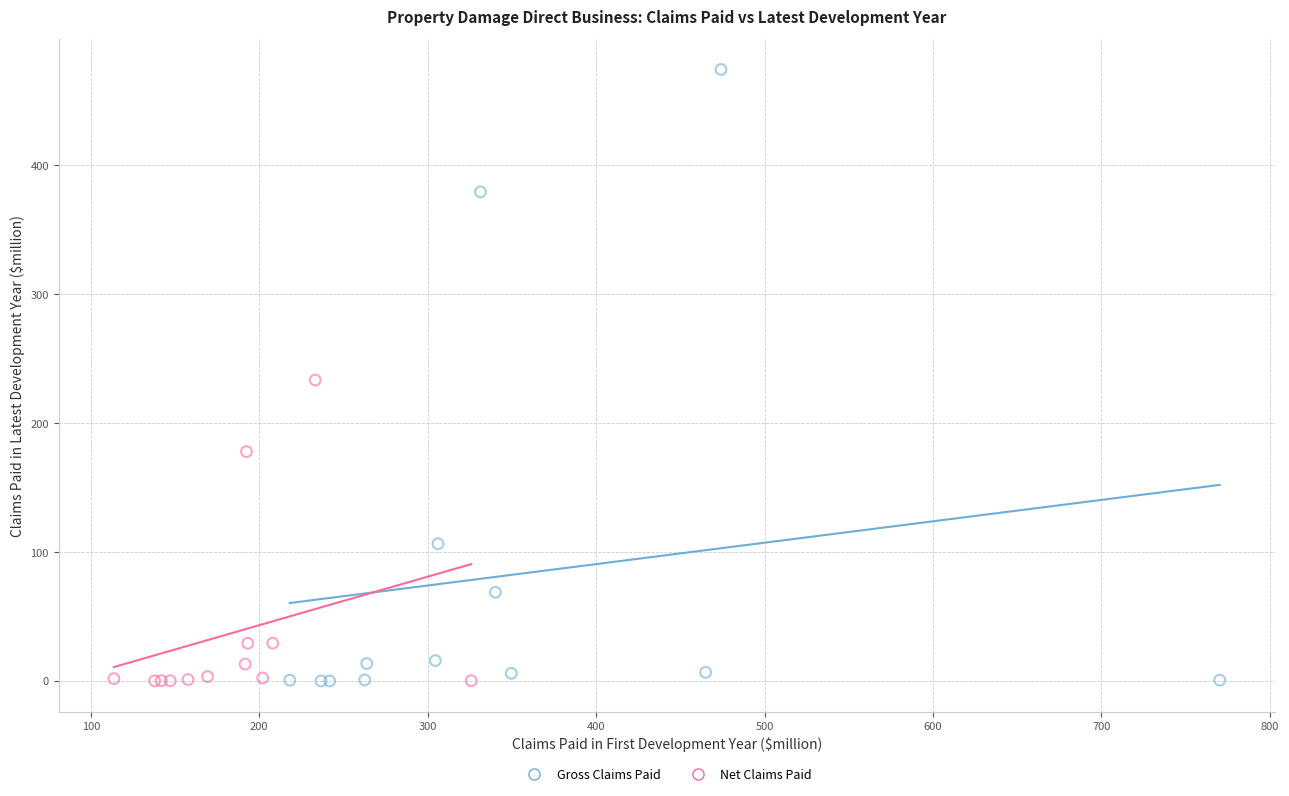

Which series has the widest spread of Y values?

Gross Claims Paid